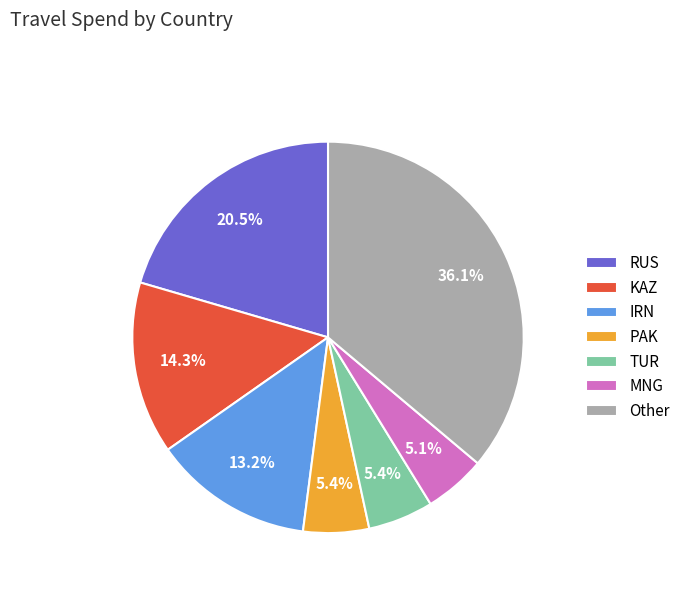

What percentage is NOT represented by KAZ?

85.7%